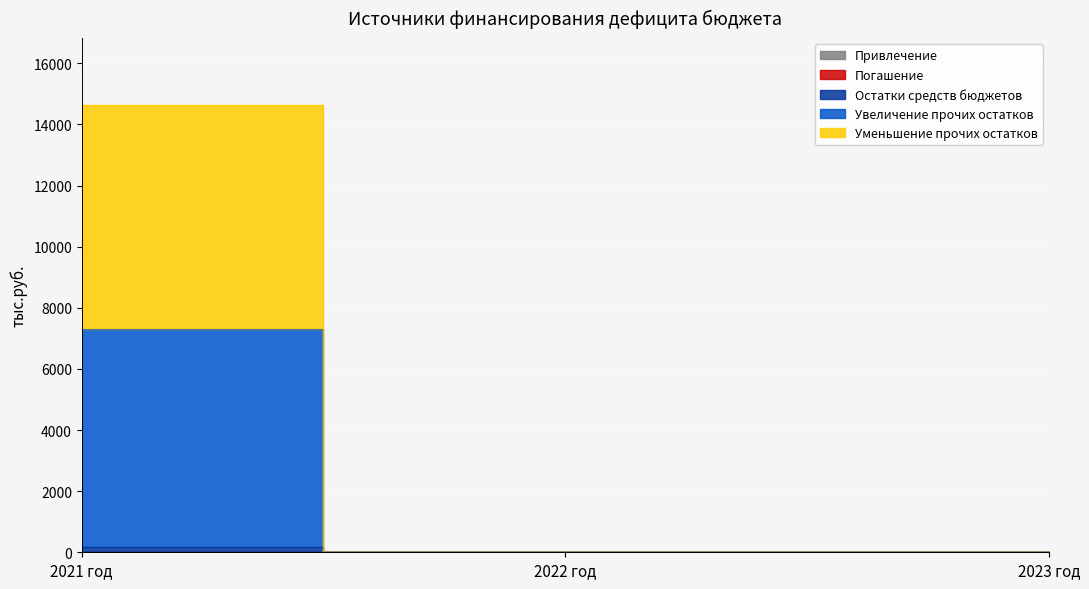

Does the chart display data point markers on the line(s)?

No